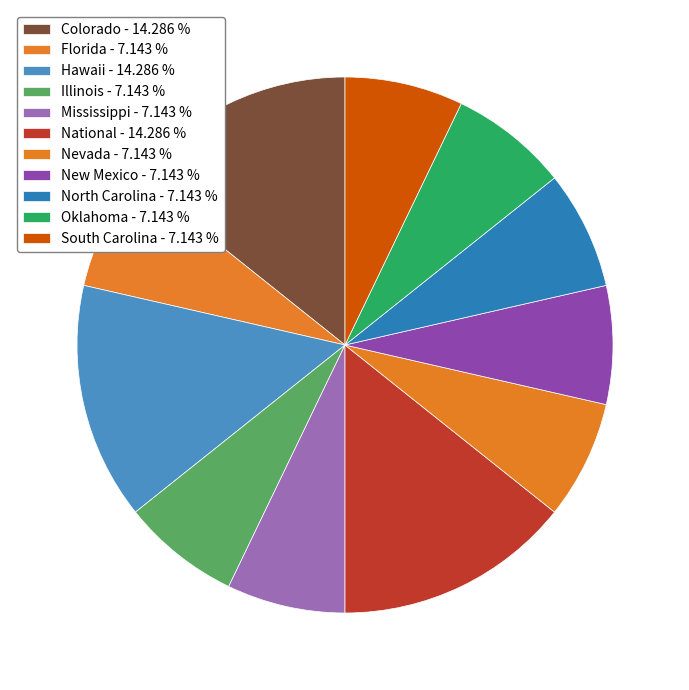

How many slices are in this pie chart?

11